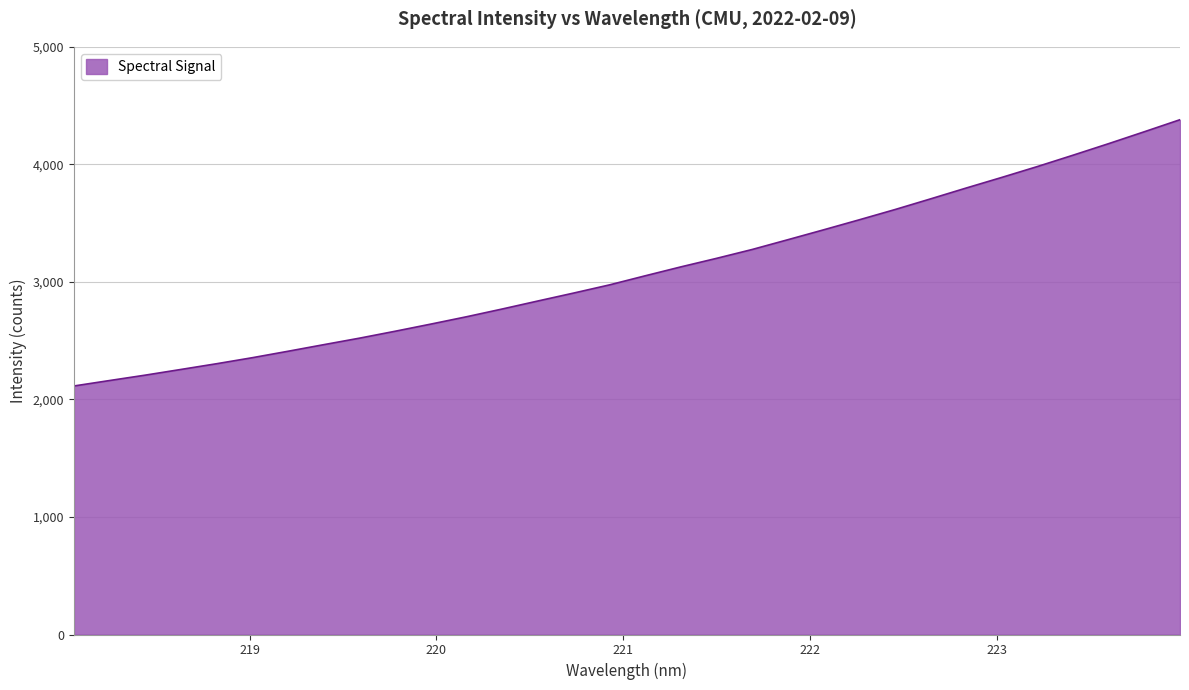

What is the difference between the maximum and minimum values?

2265.3